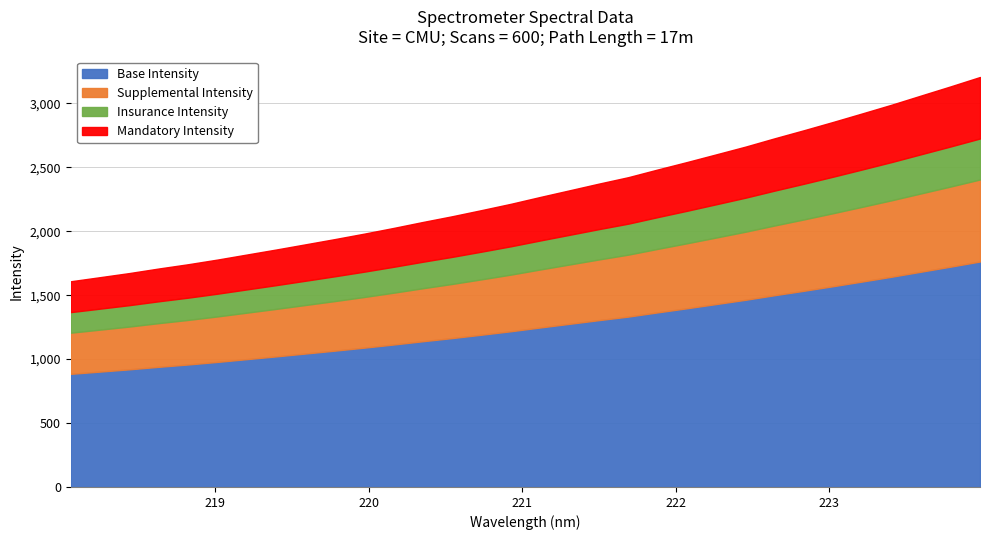

What is the difference between the values at 223.7895 and 219.9712?

1152.2